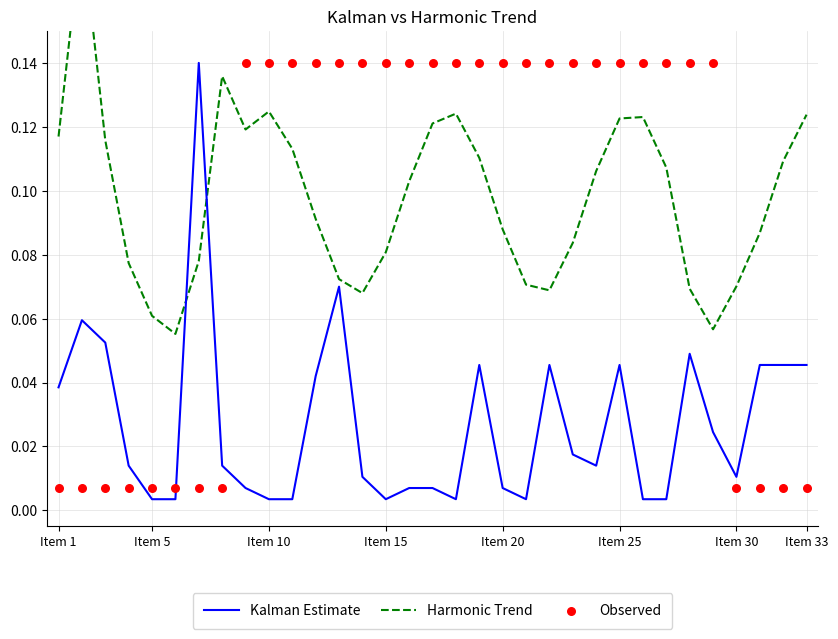

What are all the series names shown in the legend?

Kalman Estimate, Harmonic Trend, Observed